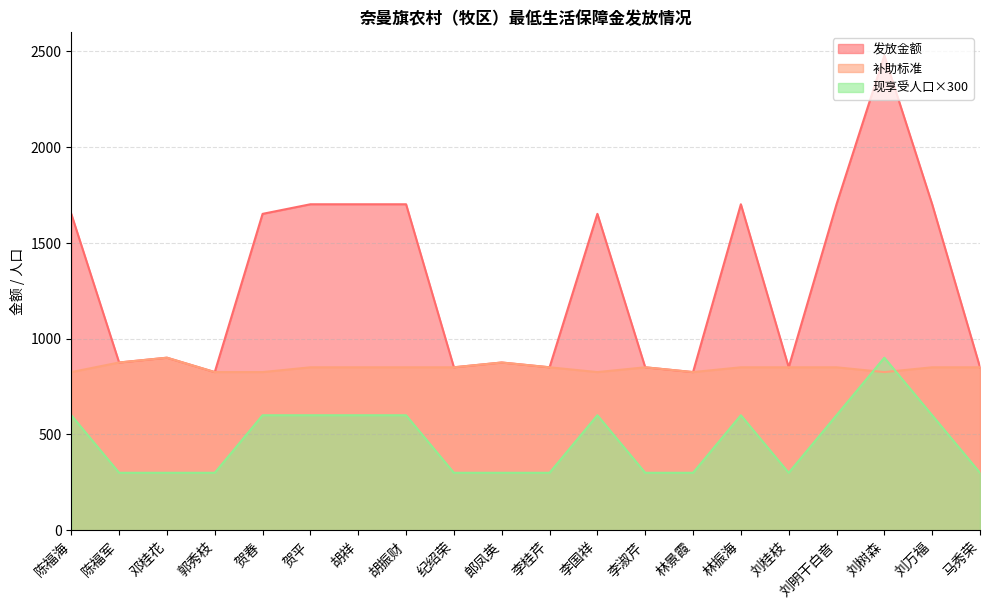

What is the label of the 6th point from the left?

贺平